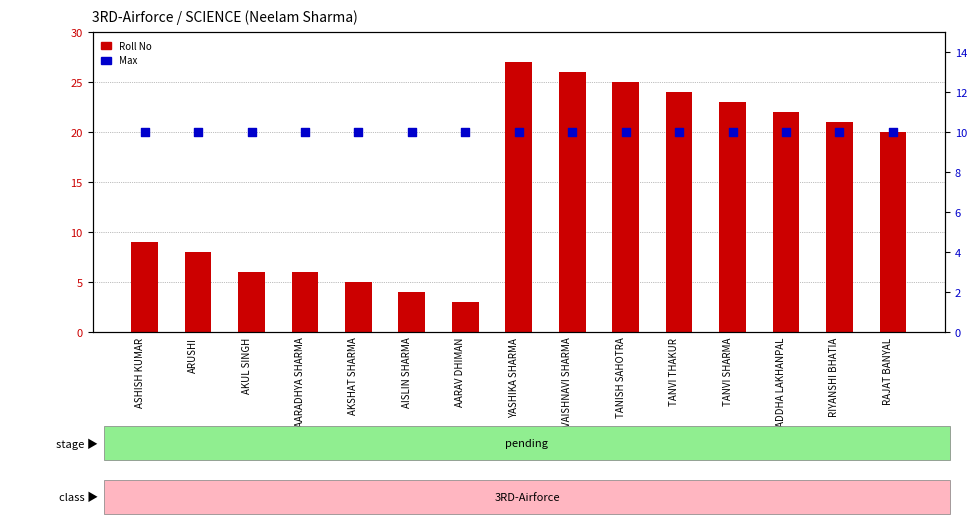

At how many categories does at least one series exceed 12?

8